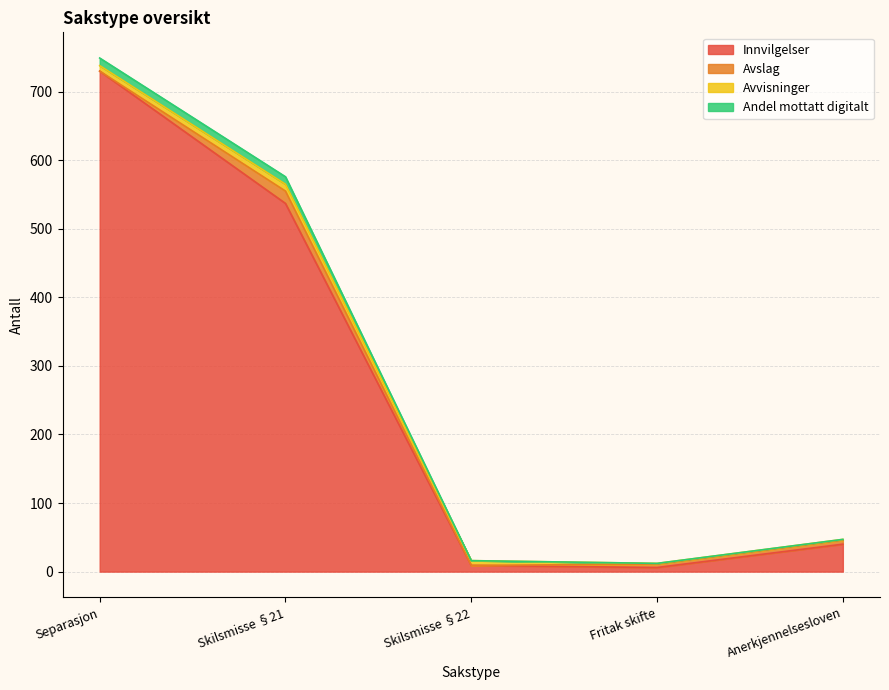

The Innvilgelser series shows 730.0 at Separasjon. True or false?

True